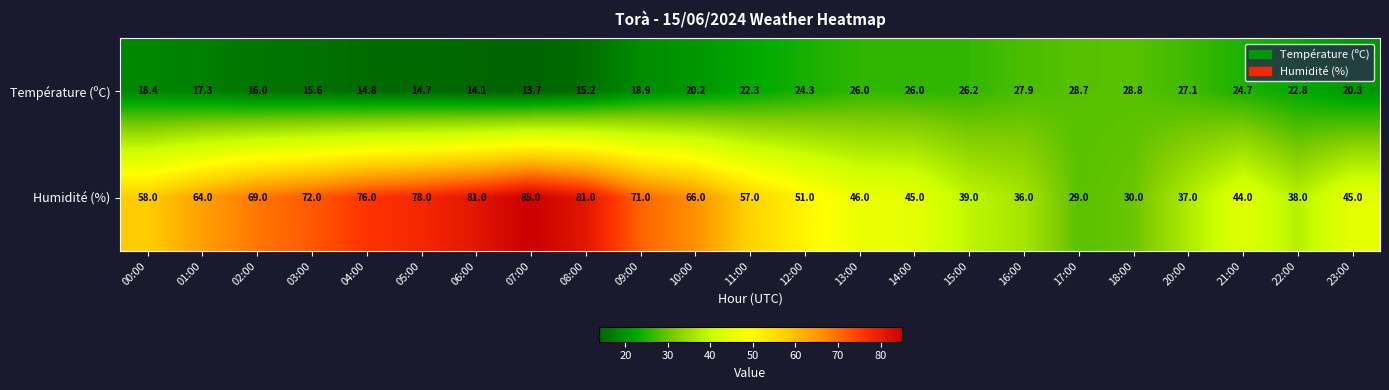

Rank the series by their average value, from lowest to highest.

Température (ºC), Humidité (%)